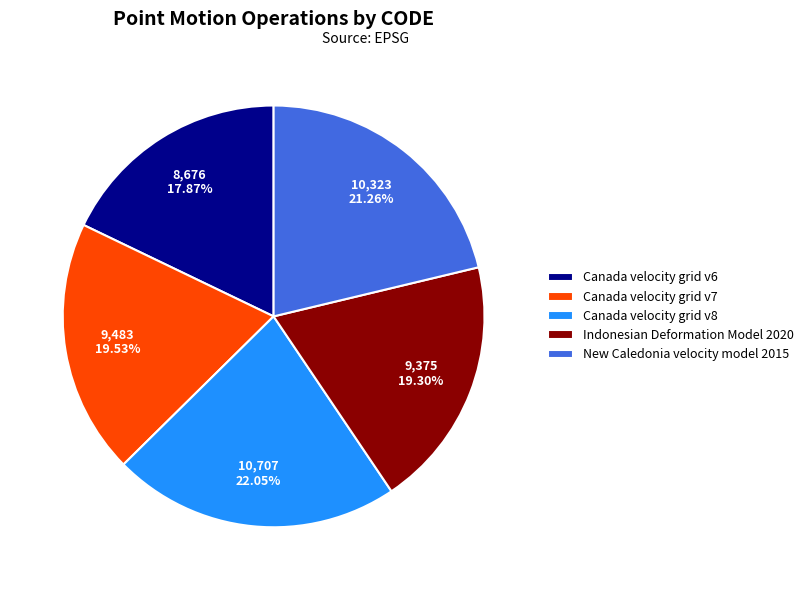

Is Indonesian Deformation Model 2020 the majority of the pie?

No